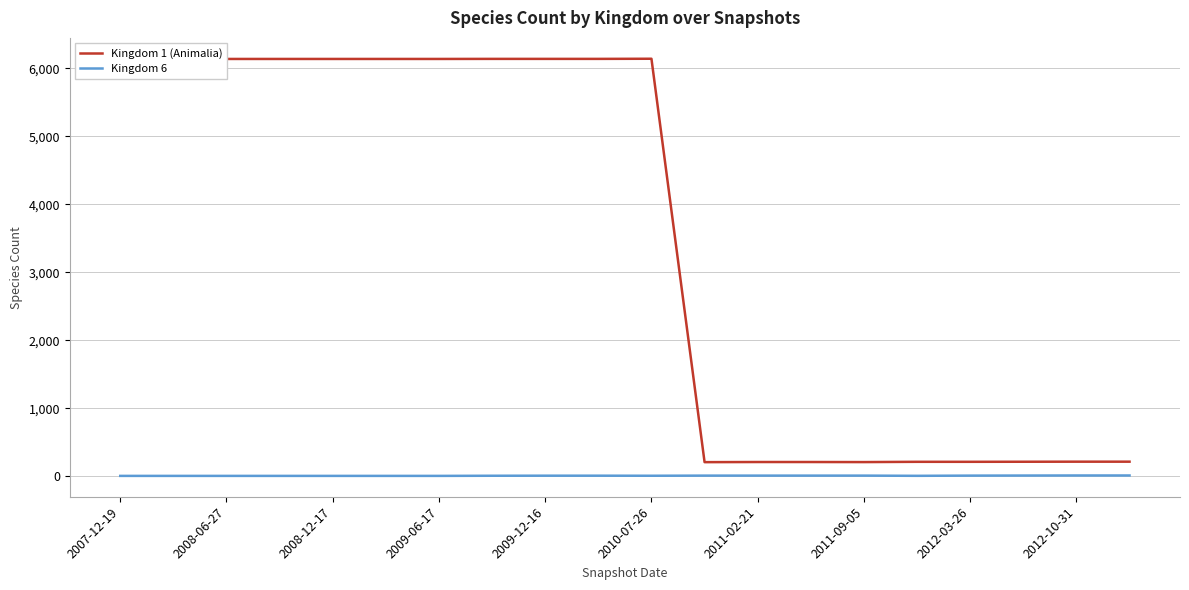

List the series in order of their peak value, lowest first.

Kingdom 6, Kingdom 1 (Animalia)